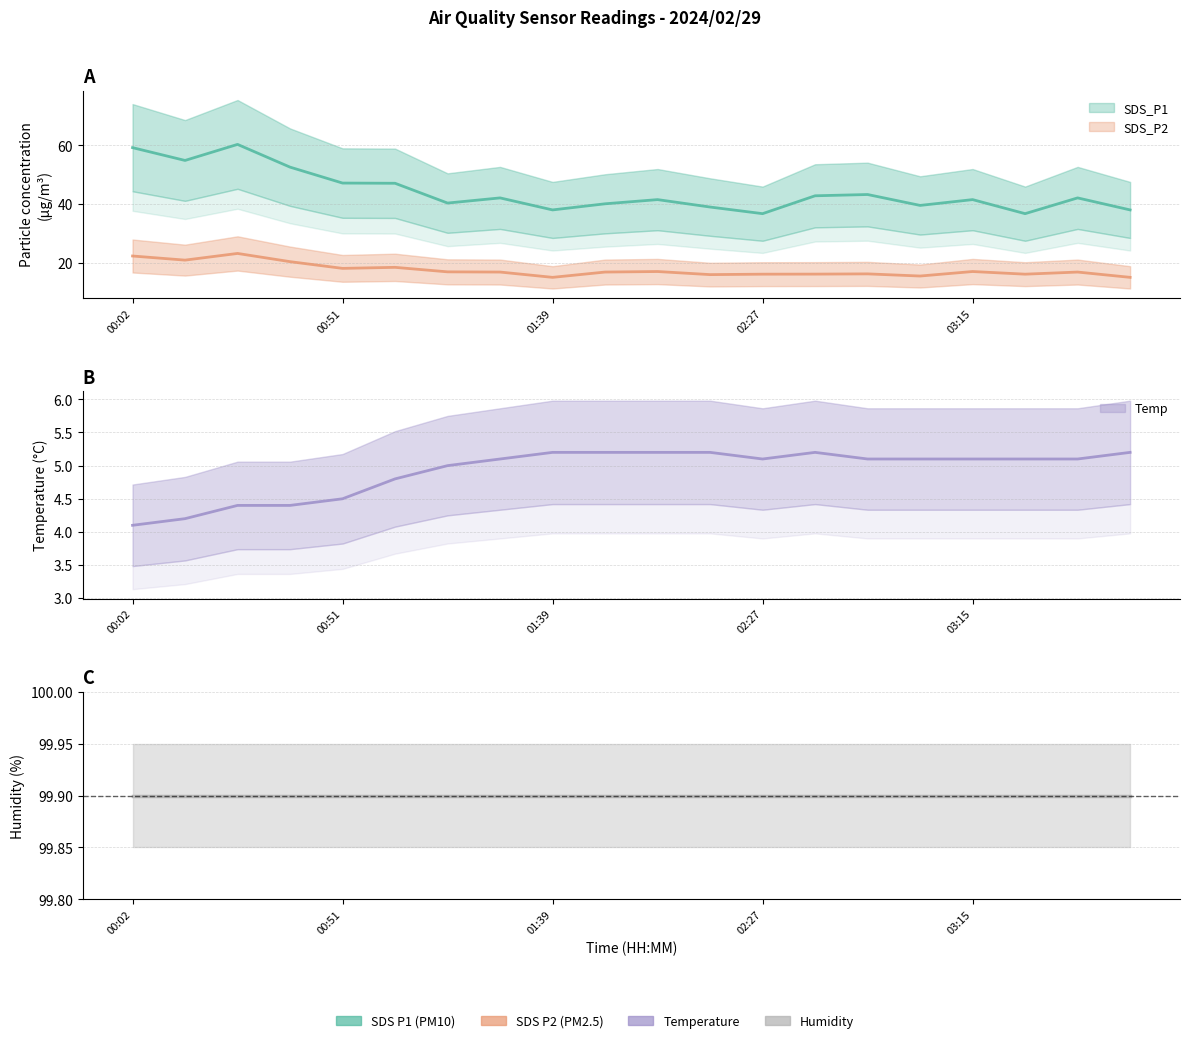

True or false: SDS_P2 has more than 1 points higher than both neighbors.

True